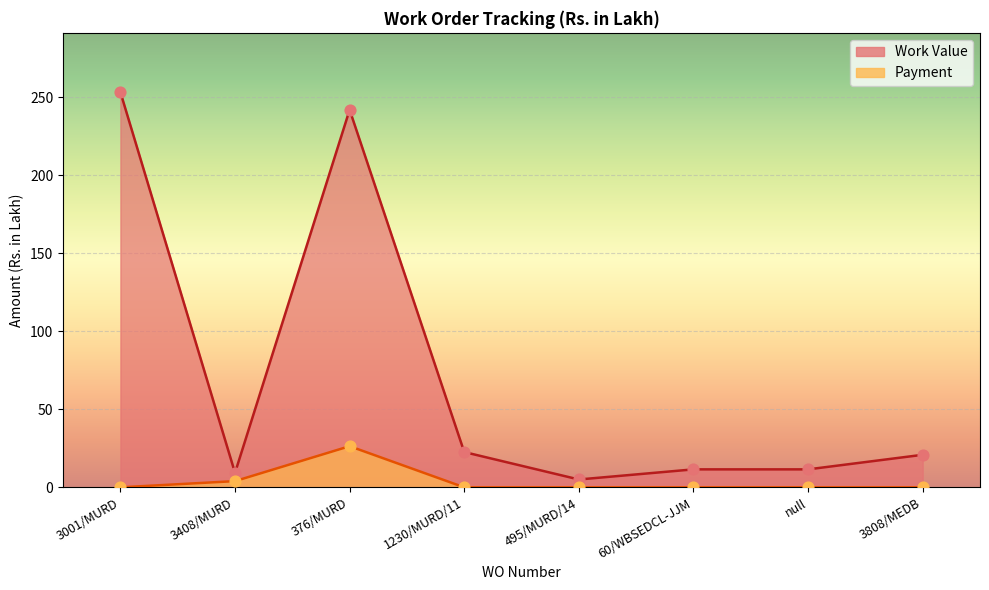

What are all the series names shown in the legend?

Work Value, Payment